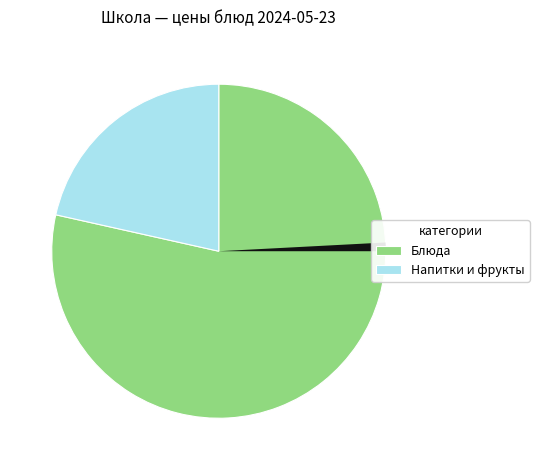

Which category has the smallest portion of the pie?

чай с сахаром